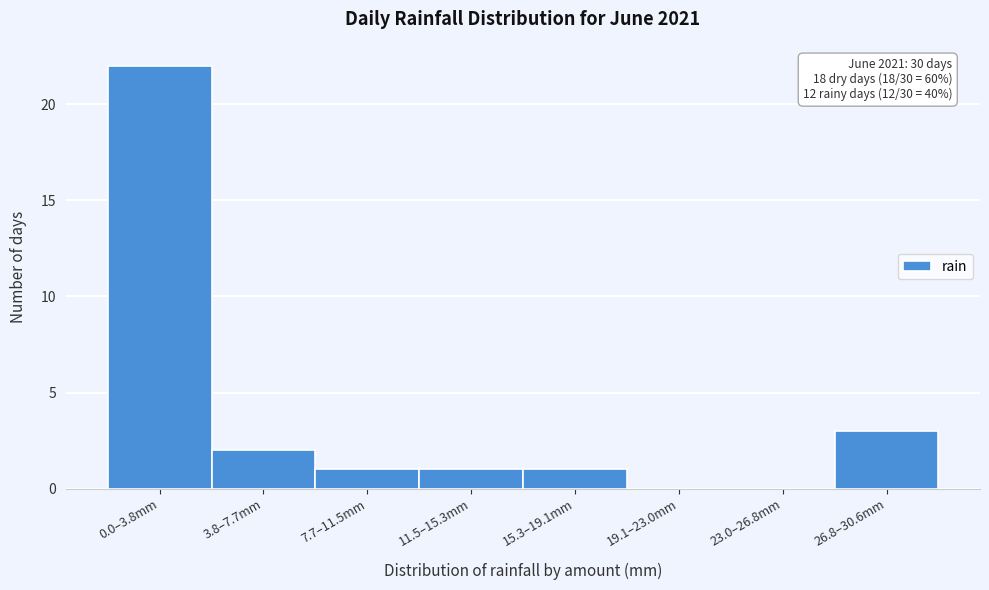

Reading right to left, list all the values displayed in this chart.

26.8–30.6mm=3	23.0–26.8mm=0	19.1–23.0mm=0	15.3–19.1mm=1	11.5–15.3mm=1	7.7–11.5mm=1	3.8–7.7mm=2	0.0–3.8mm=22